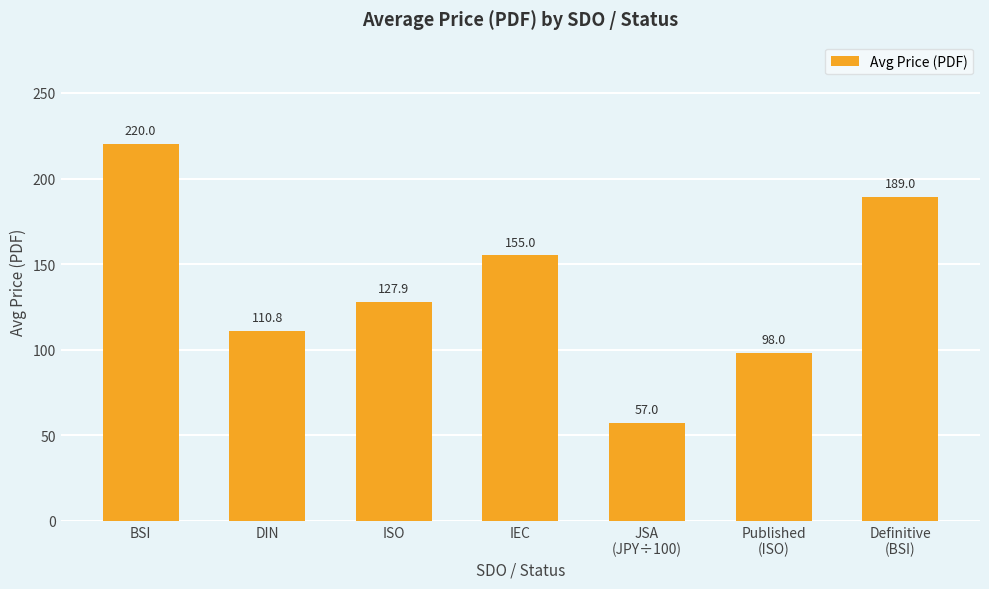

What is the label of the 5th bar from the left?

JSA
(JPY÷100)